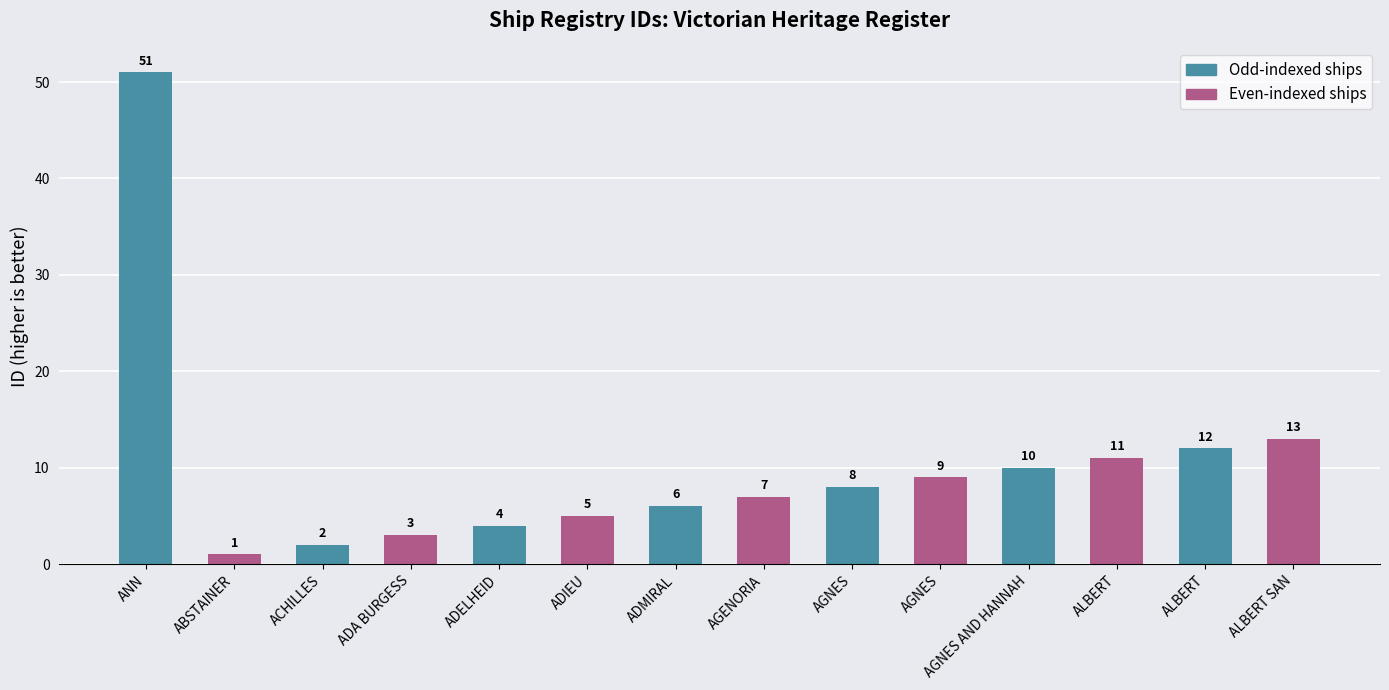

Which category has the lowest value across all series?

ABSTAINER